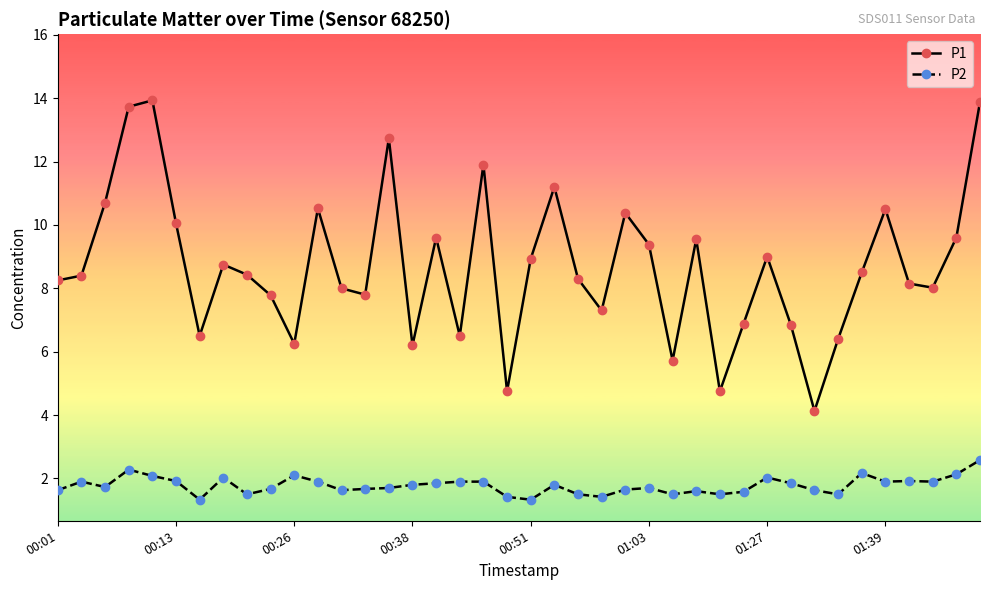

Rank the series by their maximum value, from highest to lowest.

P1, P2